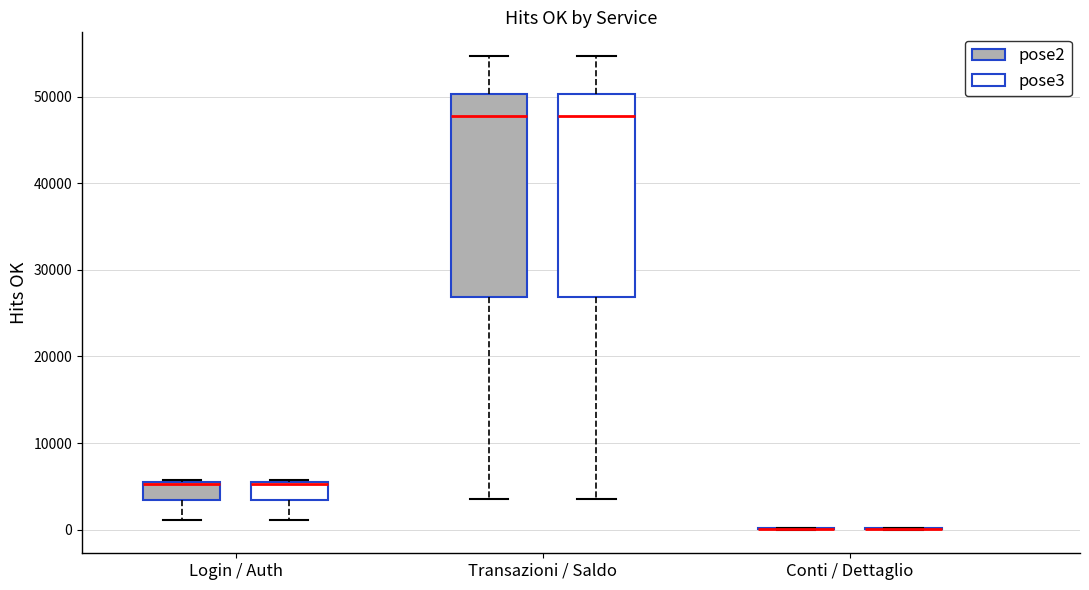

Where does the lower whisker of the box for Transazioni / Saldo (pose3) end on the y-axis? The values are not printed on the chart, so give them approximately, as read against the axis.

4000